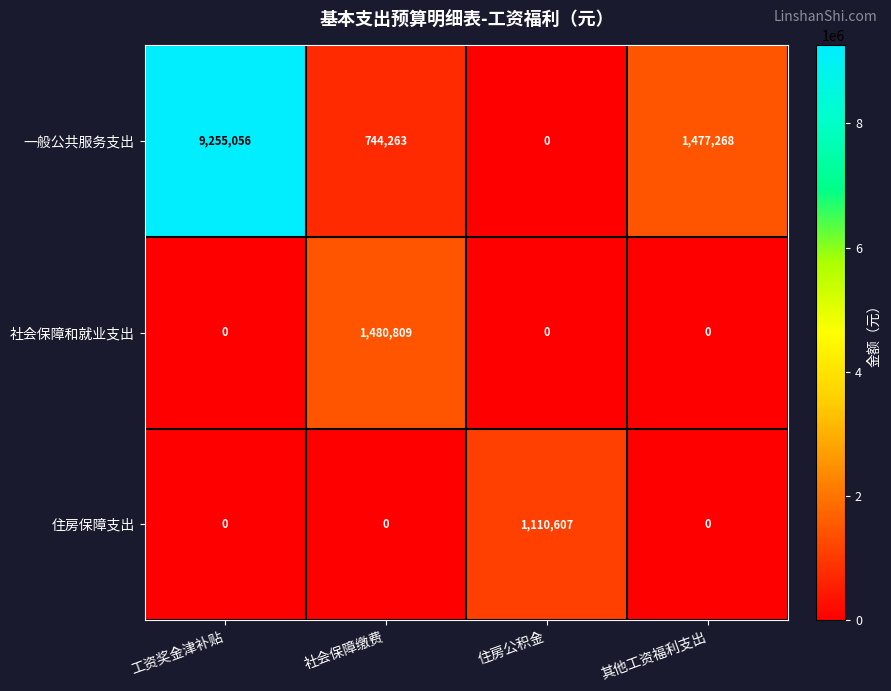

Which series has the largest range (max minus min)?

一般公共服务支出